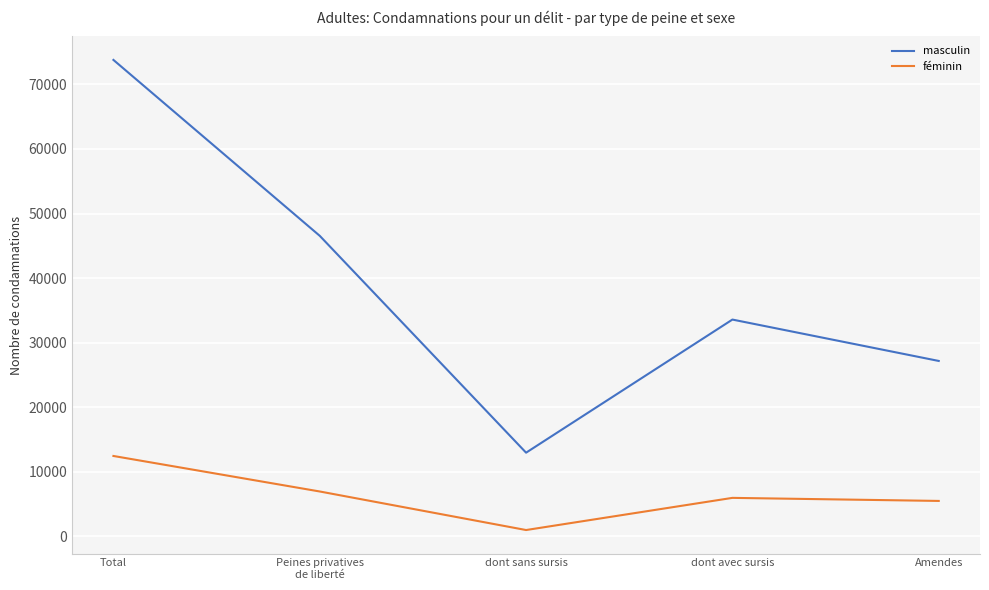

Is it true that masculin equals 73784 at Total?

True